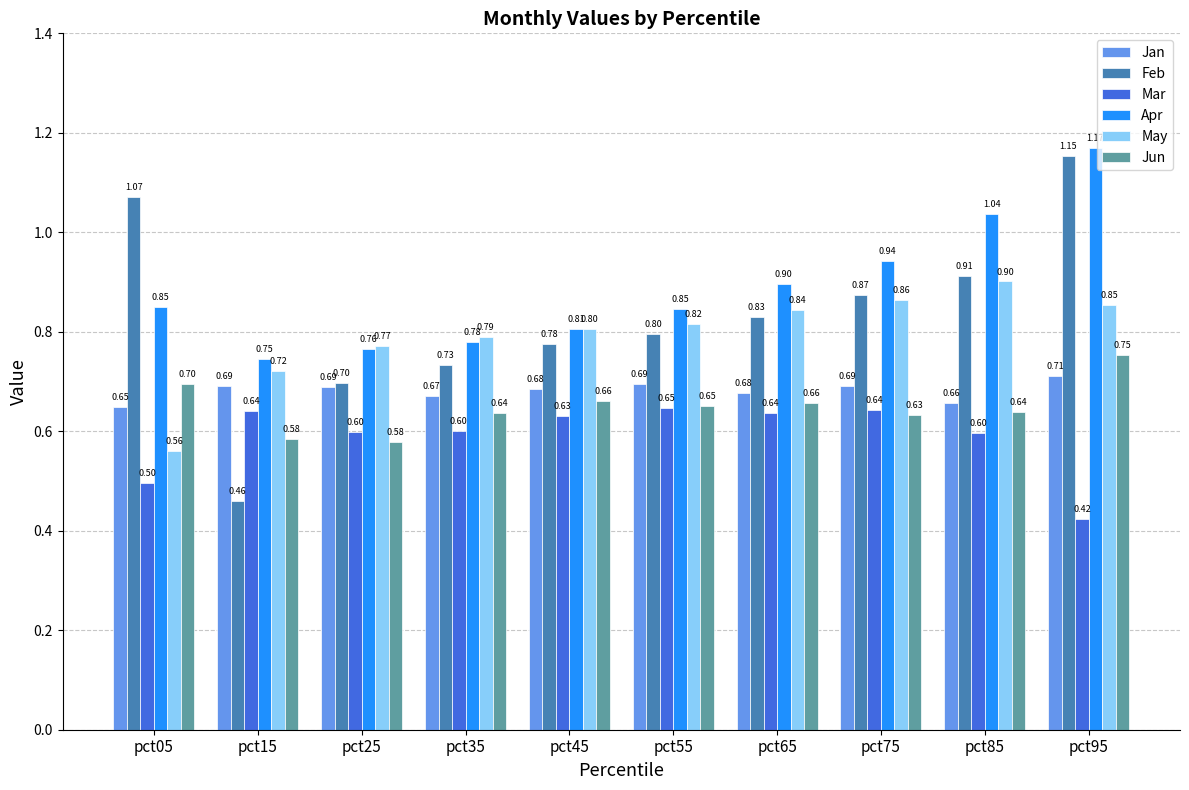

List the series in order of their peak value, highest first.

Apr, Feb, May, Jun, Jan, Mar